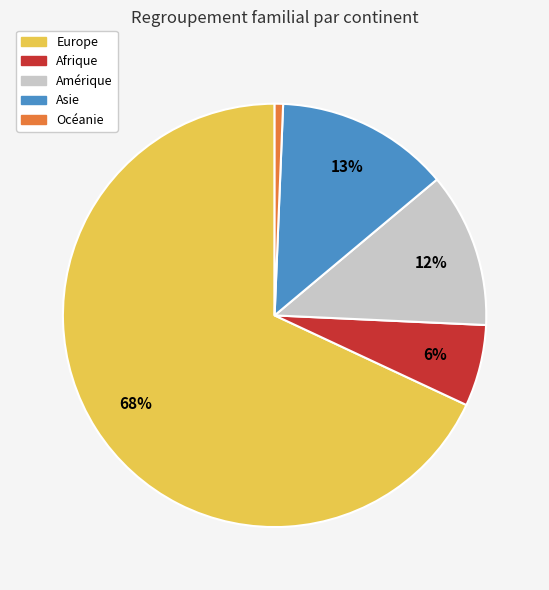

Do Amérique and Afrique together represent more than half of the pie?

No